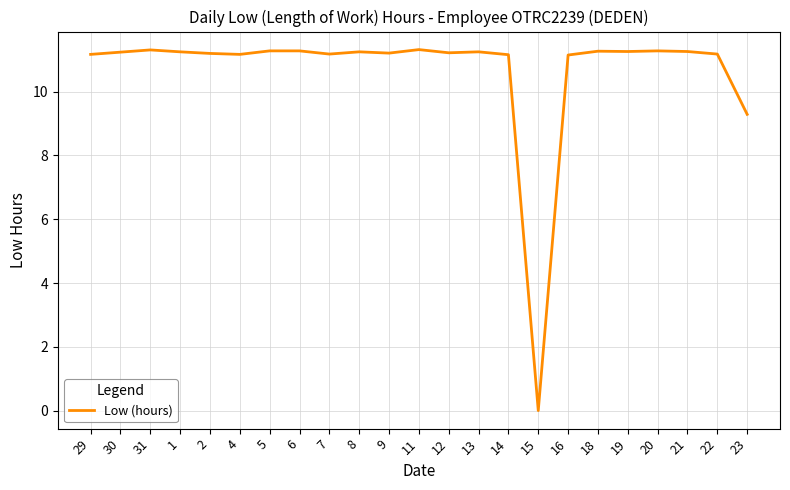

What is the greatest value displayed?

11.3